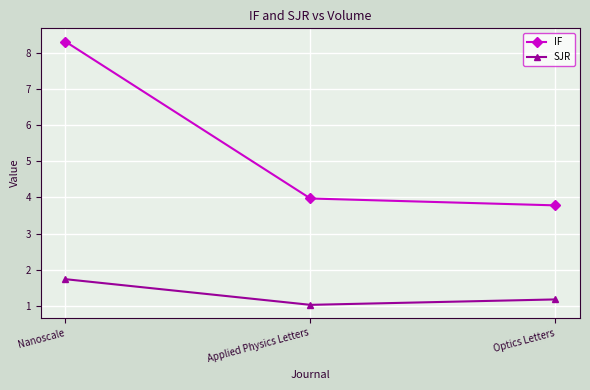

True or false: SJR has a value of 0.3 at Applied Physics Letters.

False